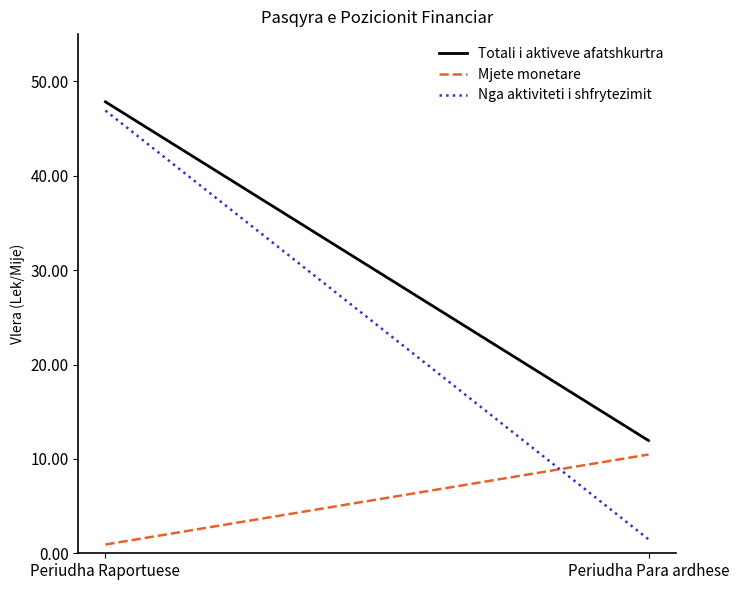

True or false: Nga aktiviteti i shfrytezimit has a value of 0.5 at Periudha Para ardhese.

False